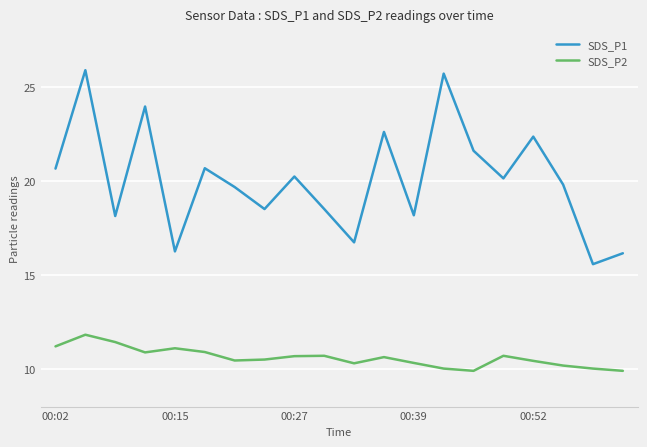

In SDS_P1, how many points are higher than both neighbors (excluding endpoints)?

7